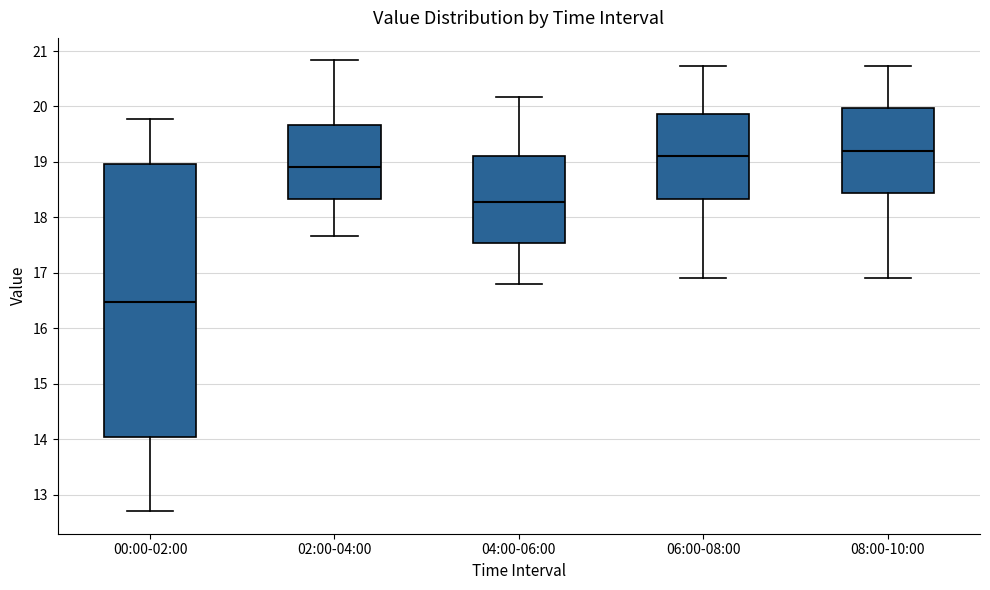

Reading left to right, read every box against the y-axis: the position of its median line, the range the box covers, and the ends of its whiskers. The values are not printed on the chart, so give them approximately, as read against the axis.

00:00-02:00: median 16.5, box 14.0 to 19.0, whiskers 12.7 to 19.8
02:00-04:00: median 18.9, box 18.3 to 19.7, whiskers 17.7 to 20.8
04:00-06:00: median 18.3, box 17.5 to 19.1, whiskers 16.8 to 20.2
06:00-08:00: median 19.1, box 18.3 to 19.9, whiskers 16.9 to 20.7
08:00-10:00: median 19.2, box 18.4 to 20.0, whiskers 16.9 to 20.7